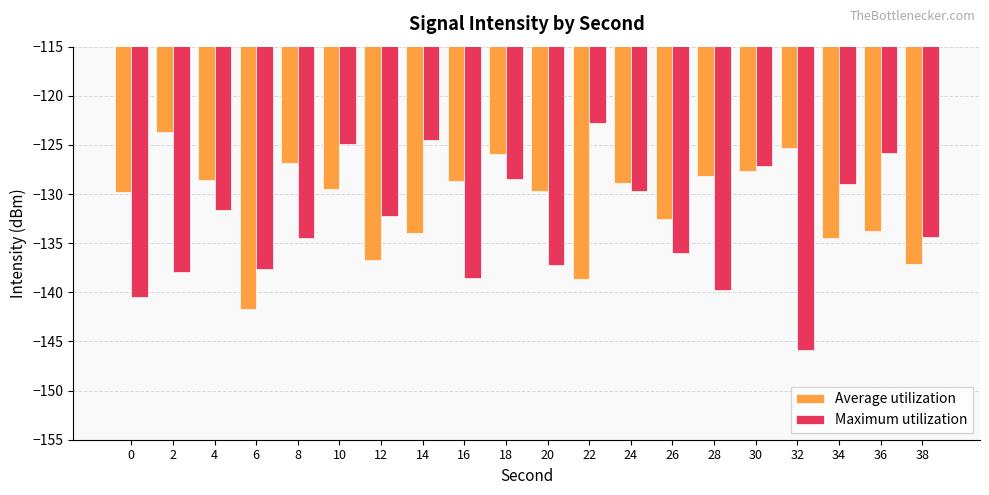

What is the difference between the highest and lowest values at 38?

2.8